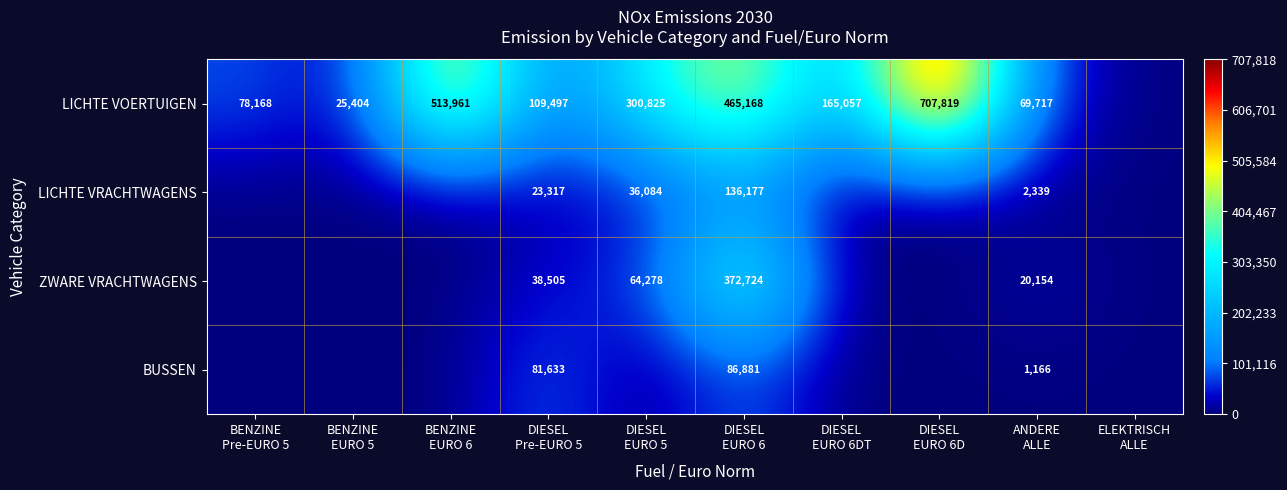

Is the value of LICHTE VRACHTWAGENS at BENZINE EURO 6 greater than the value of BUSSEN at BENZINE Pre-EURO 5?

No